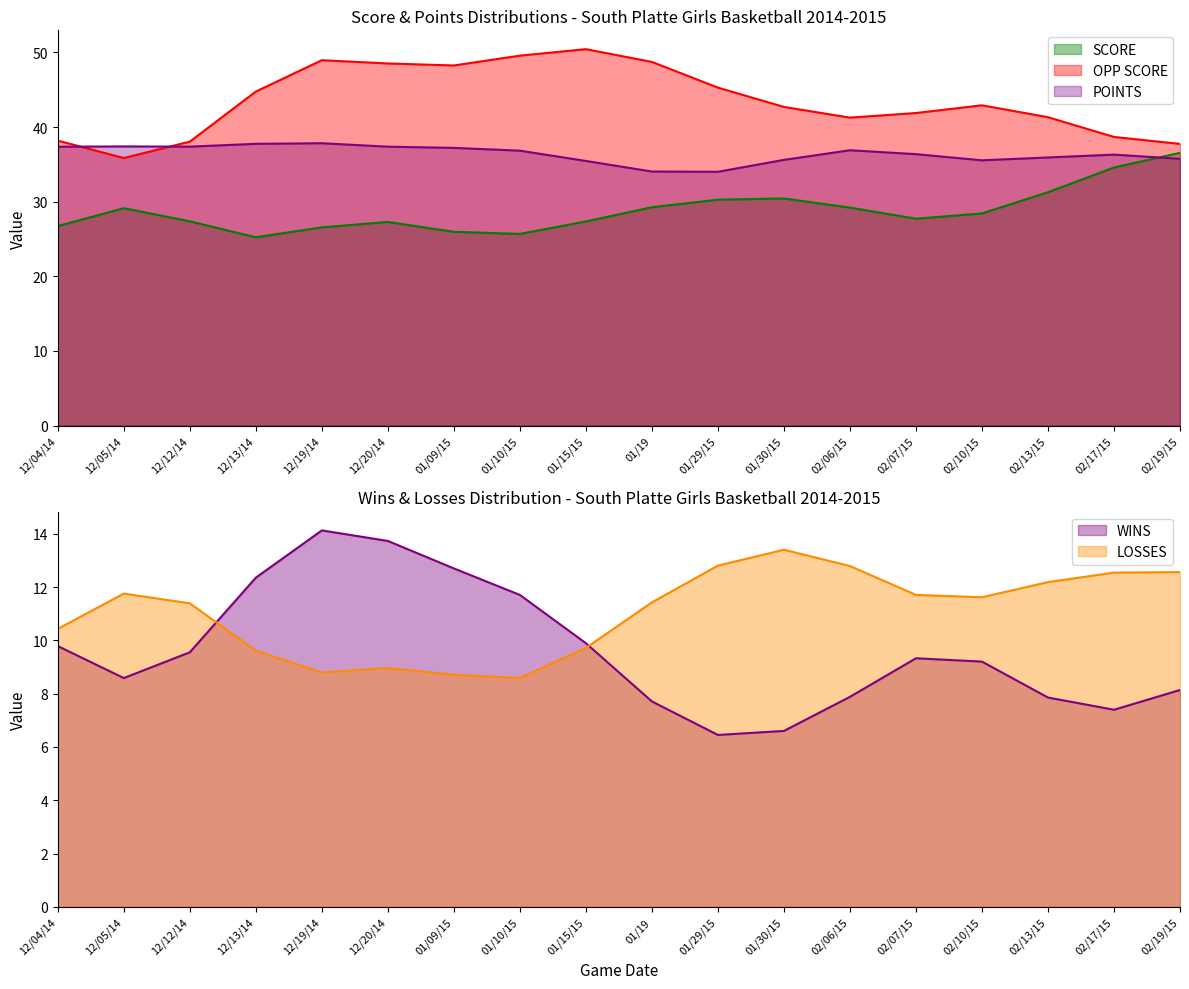

Where do POINTS and OPP SCORE first cross each other?

12/04/14 and 12/05/14